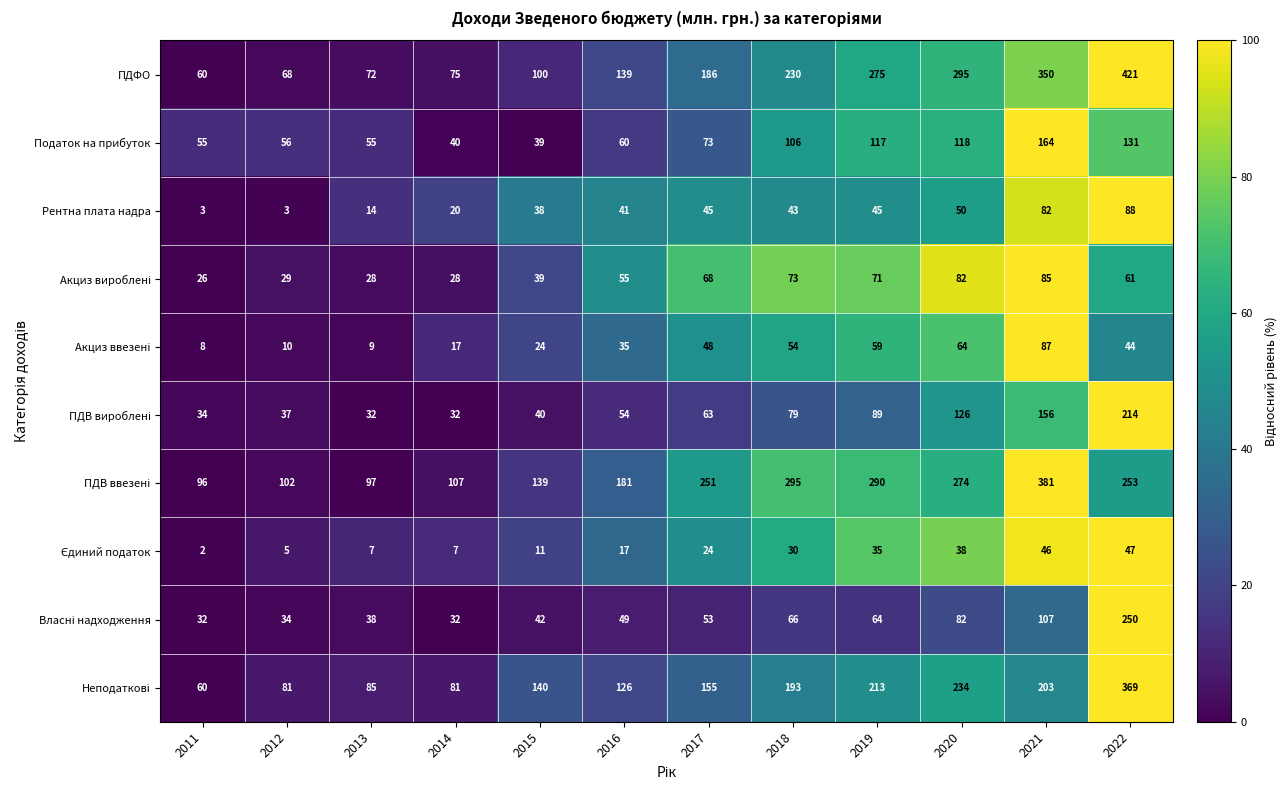

True or false: ПДФО has a value of 106 at 2018.

False